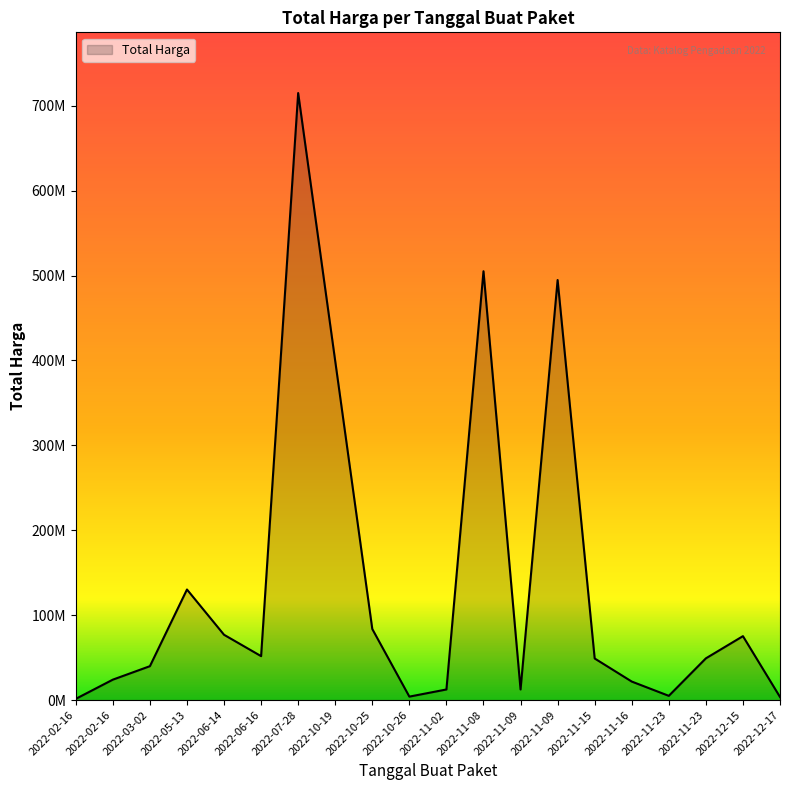

Where is the data nearest to the value 358227500?

2022-10-19